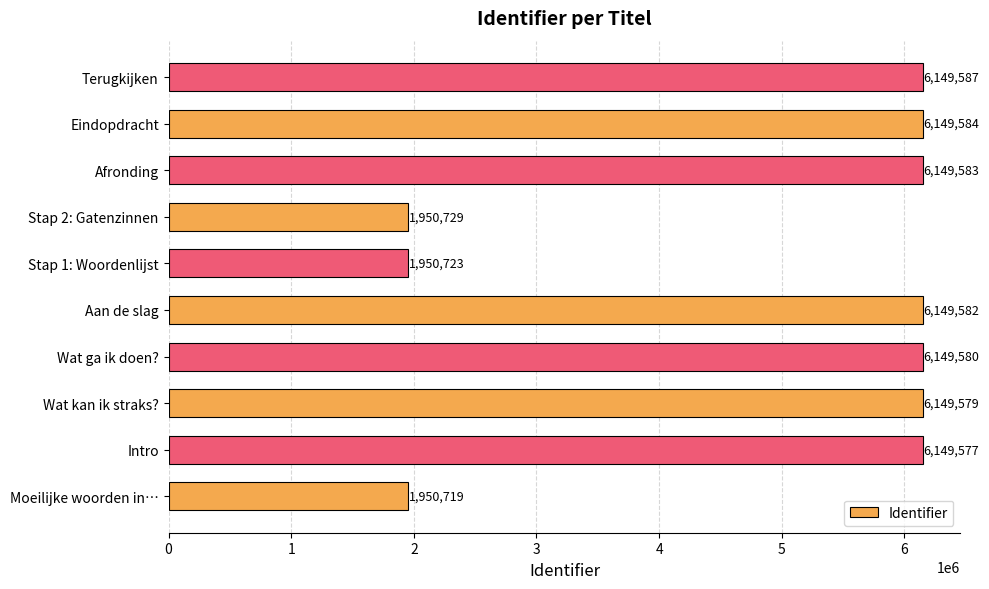

What is the smallest value displayed?

1950719